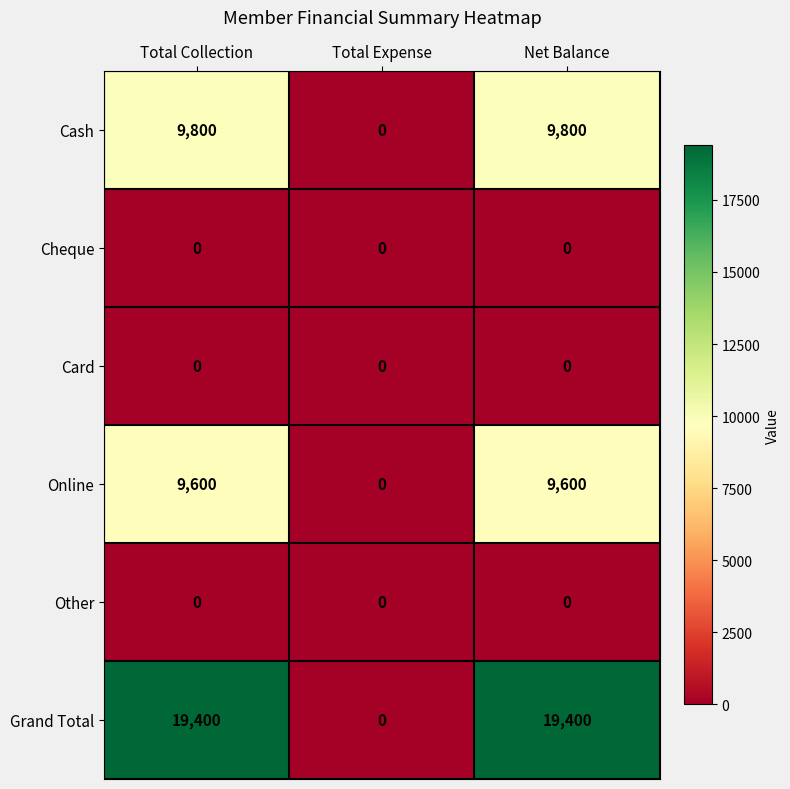

How many Grand Total values are between 0 and 19400?

3